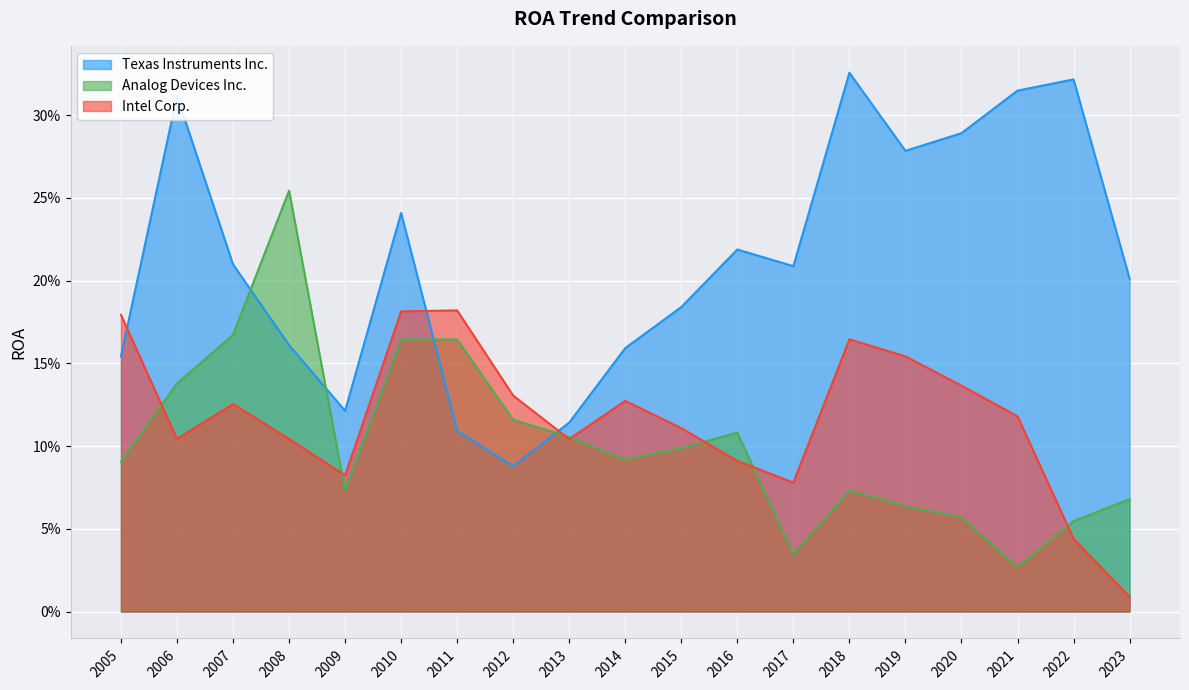

Which series has the largest range (max minus min)?

Texas Instruments Inc.